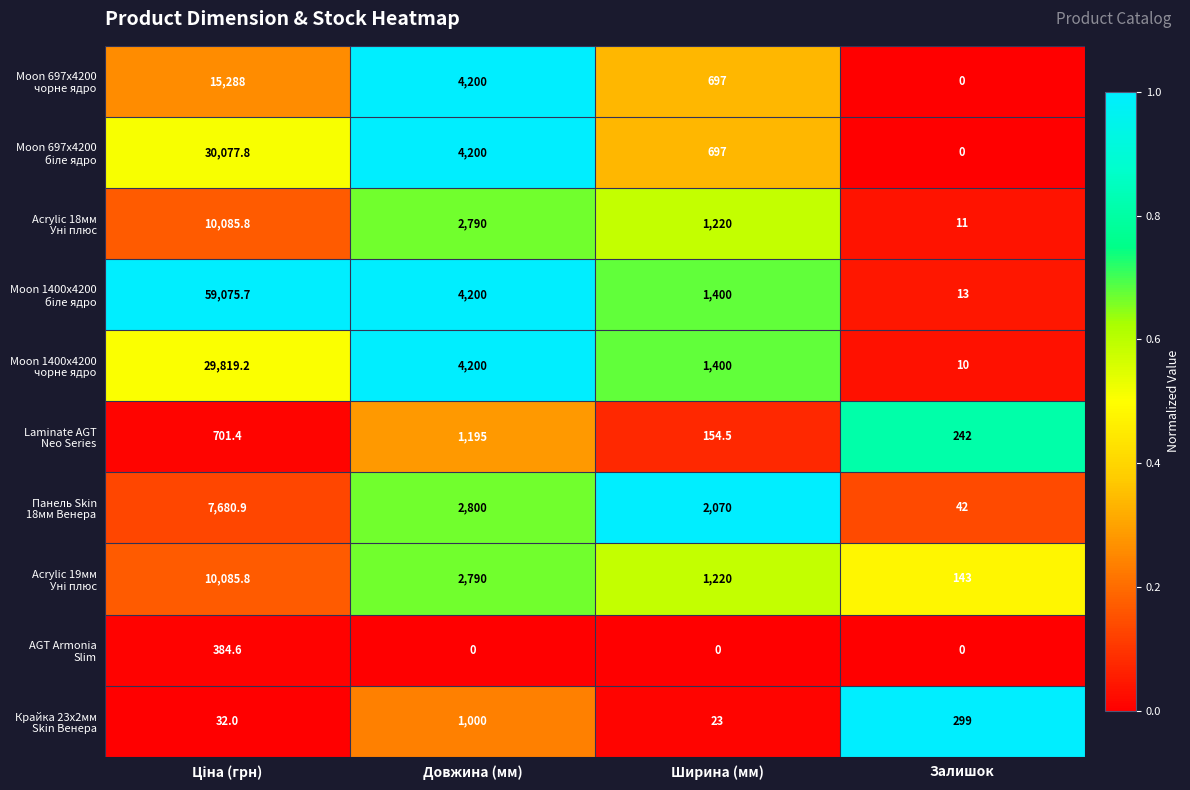

What is the difference between the highest and lowest values at Ширина (мм)?

2070.0